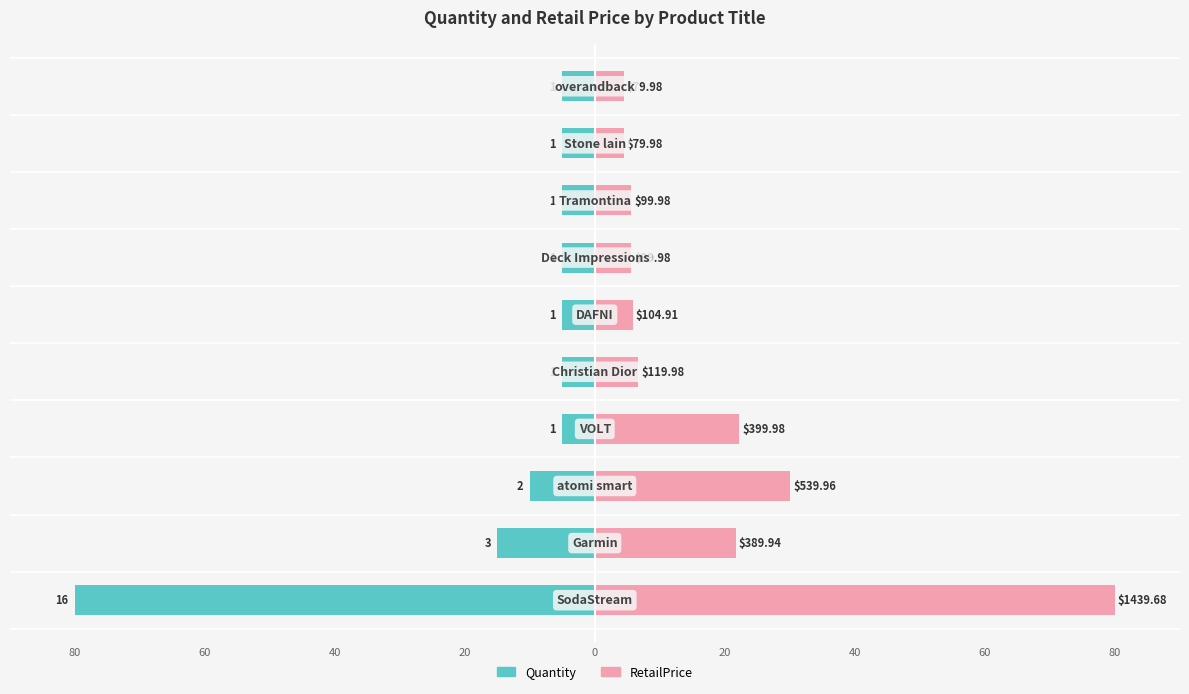

List the series in order of their overall mean, highest first.

RetailPrice, Quantity